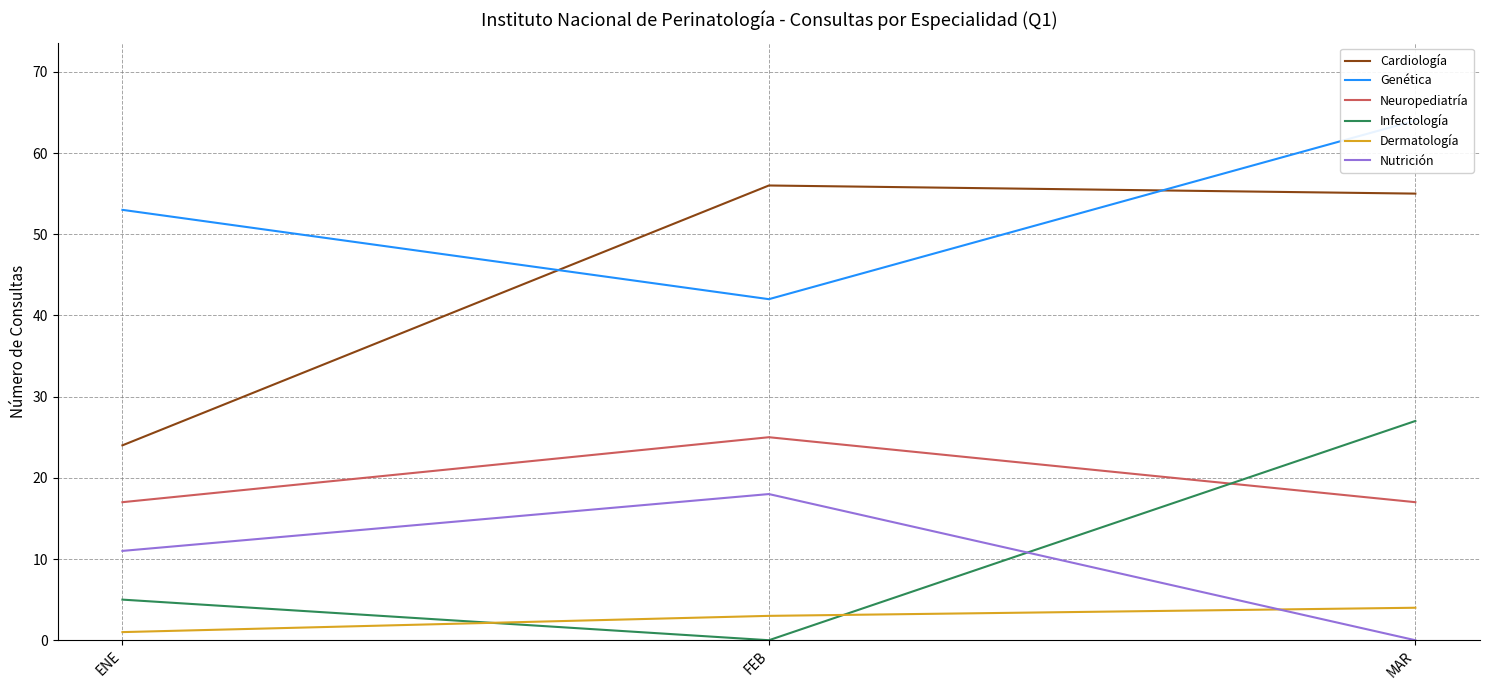

Reading left to right, list all the values displayed in this chart.

Cardiología: ENE=24	FEB=56	MAR=55
Genética: ENE=53	FEB=42	MAR=64
Neuropediatría: ENE=17	FEB=25	MAR=17
Infectología: ENE=5	FEB=0	MAR=27
Dermatología: ENE=1	FEB=3	MAR=4
Nutrición: ENE=11	FEB=18	MAR=0